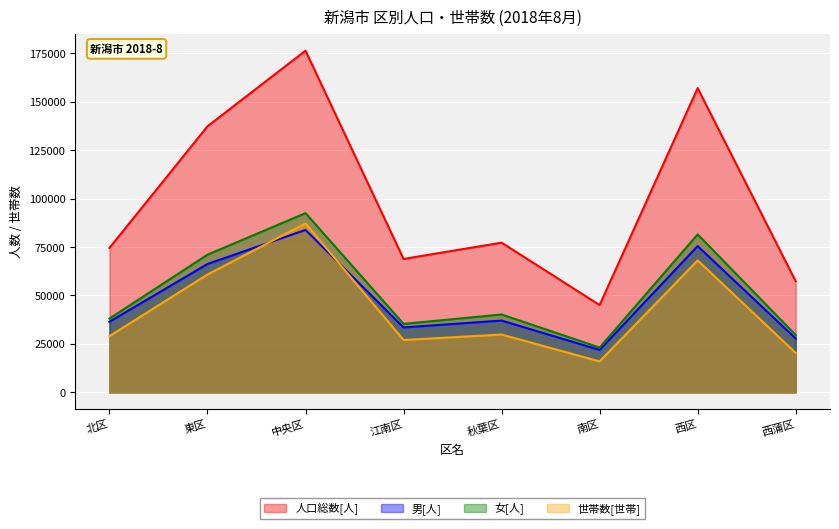

What is the label of the 3rd point from the right?

南区